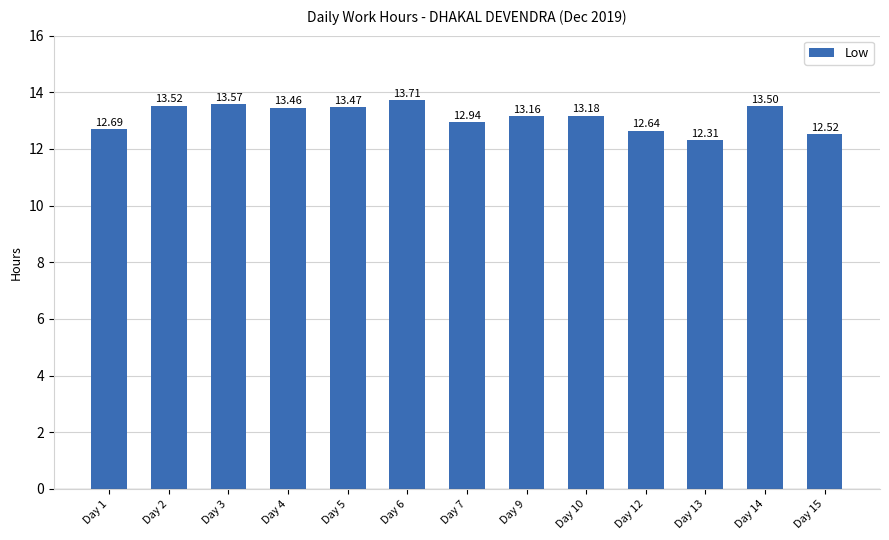

List the labels in order of value, smallest first.

Day 13, Day 15, Day 12, Day 1, Day 7, Day 9, Day 10, Day 4, Day 5, Day 14, Day 2, Day 3, Day 6